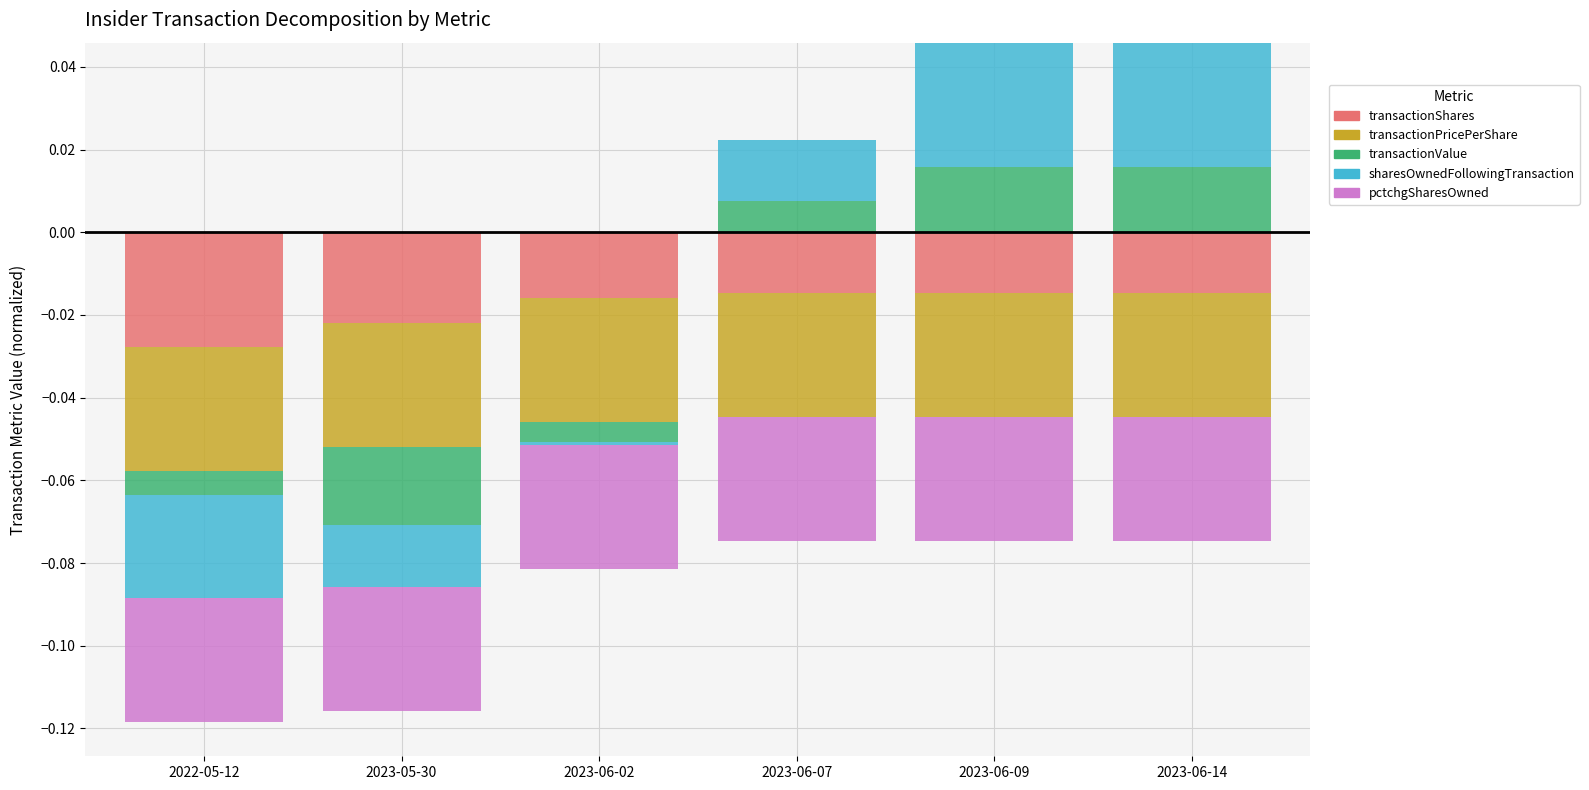

List the labels in order of transactionShares value, smallest first.

2022-05-12, 2023-05-30, 2023-06-02, 2023-06-07, 2023-06-09, 2023-06-14